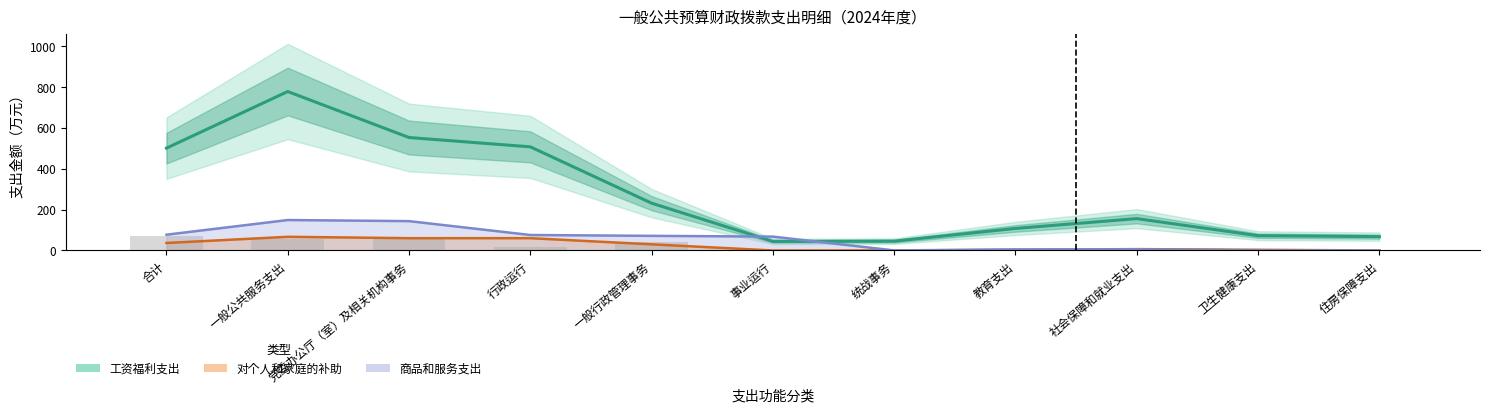

Rank the series by their maximum value, from lowest to highest.

对个人和家庭的补助, 商品和服务支出, 工资福利支出